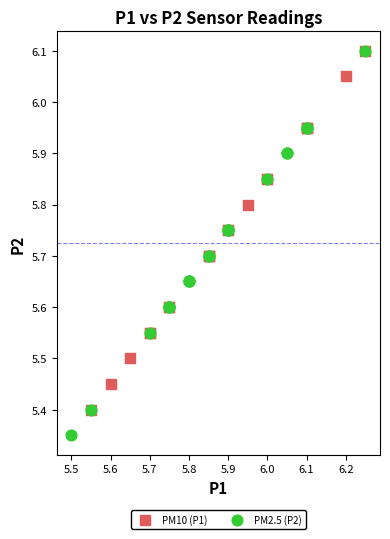

Which series reaches the minimum Y coordinate?

PM2.5 (P2)